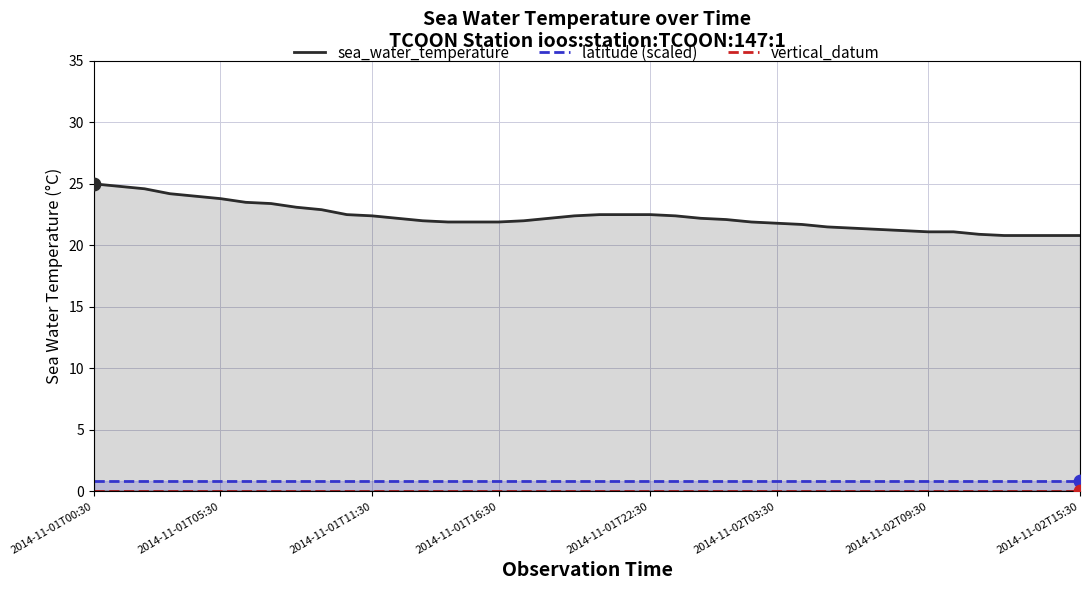

At how many categories does at least one series exceed 11?

40